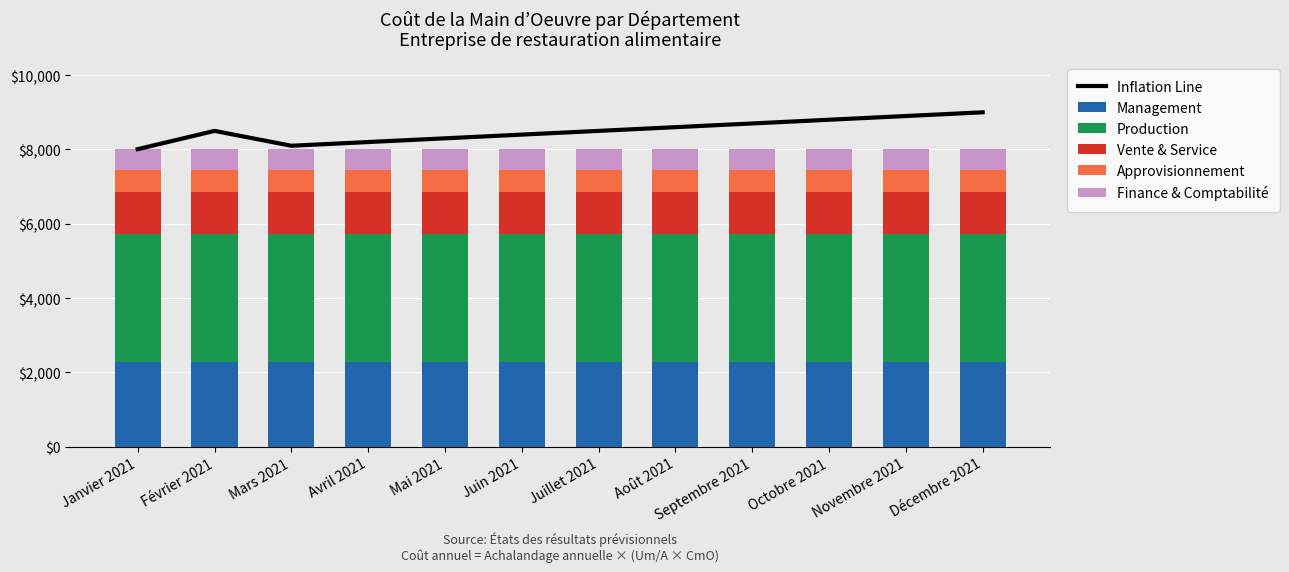

The value of Management at Août 2021 is 2288. True or false?

True